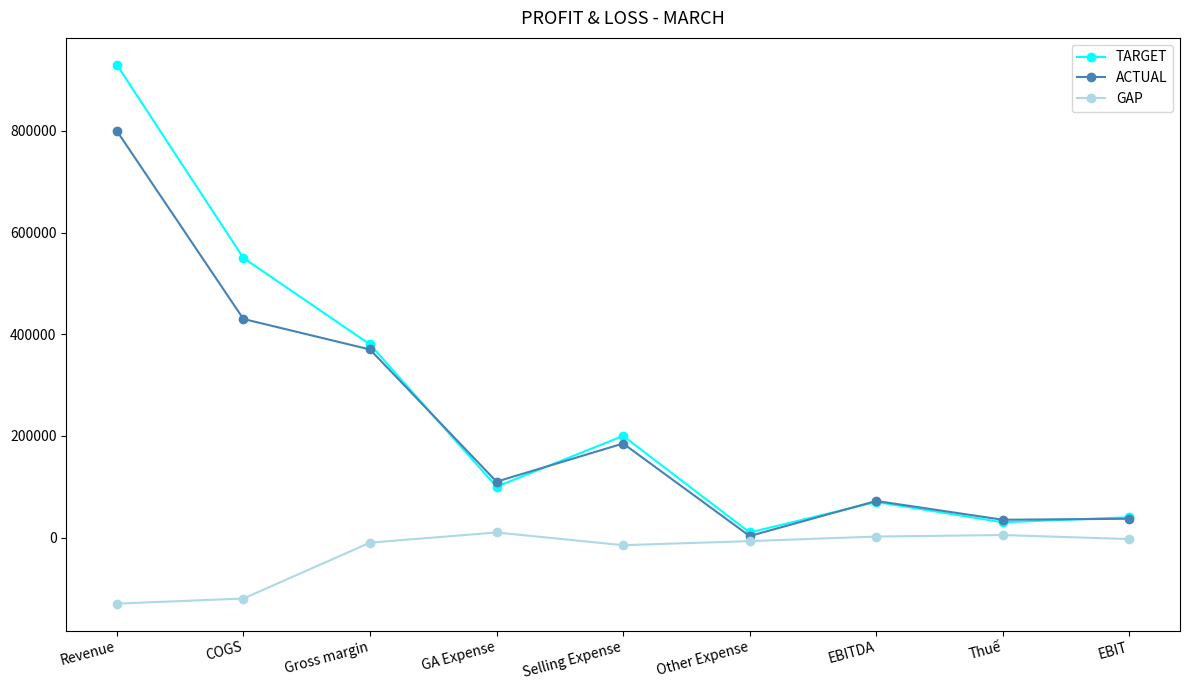

How many lines are shown in the chart?

3